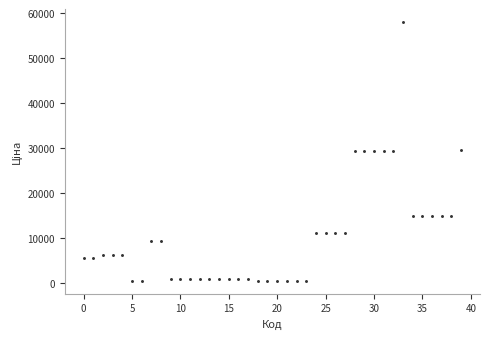

What is the range of Y values (max minus min)?

57451.7